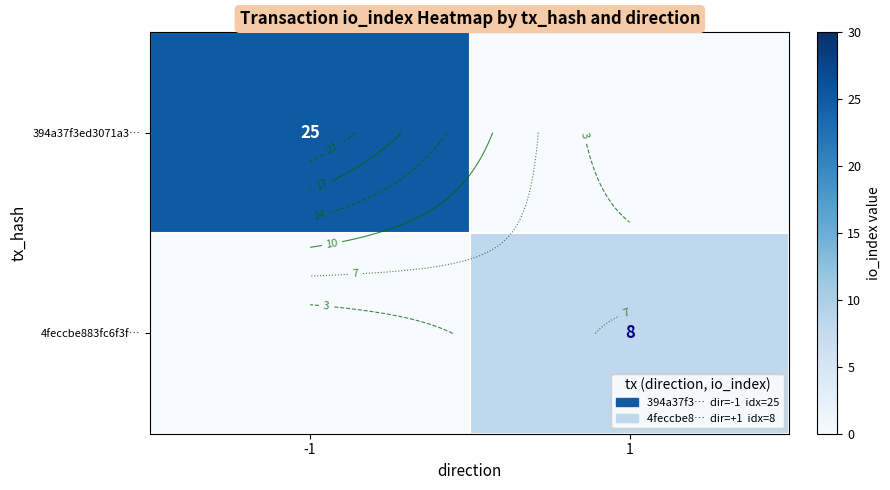

What is the maximum value shown in the chart?

25